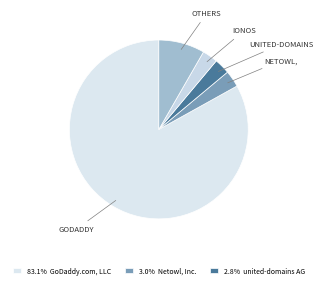

How many segments does this pie chart have?

5